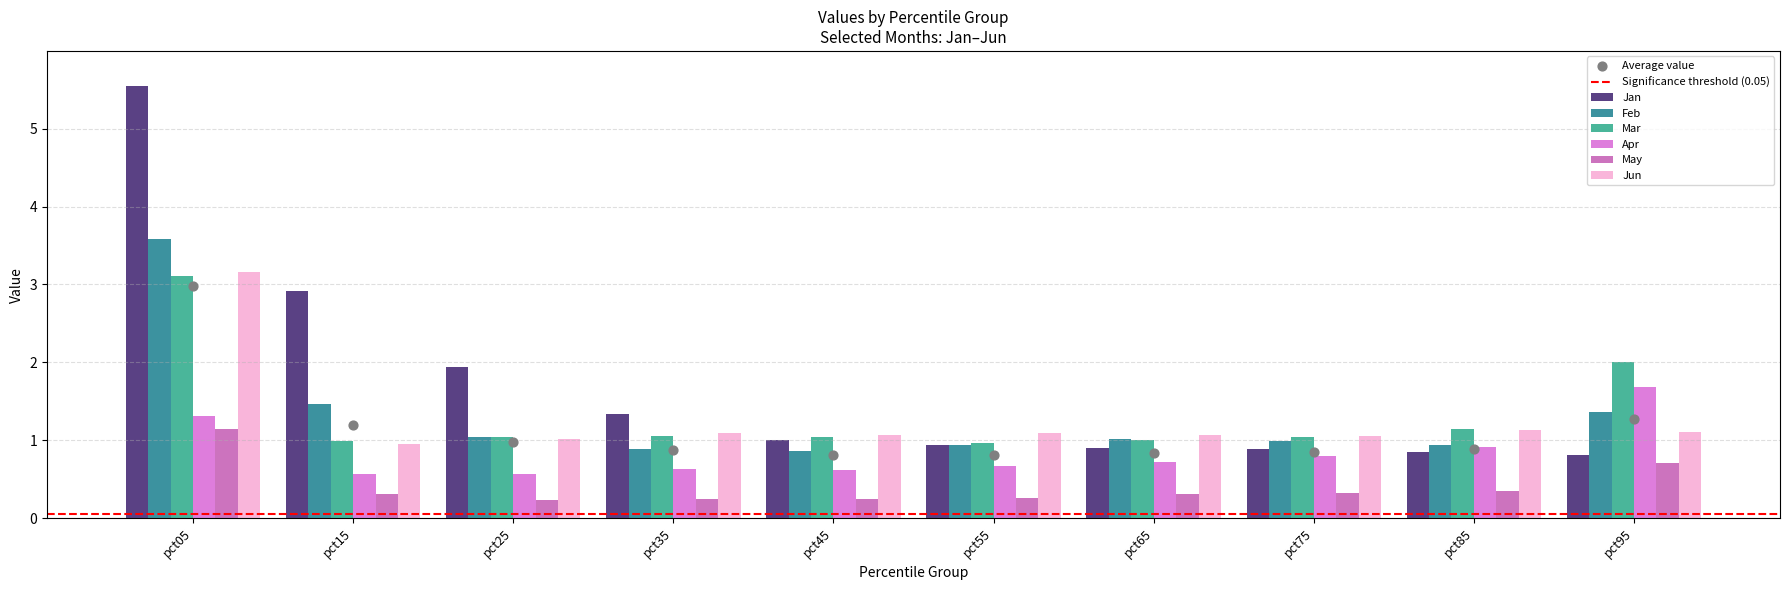

Which series reaches the minimum Y coordinate?

May